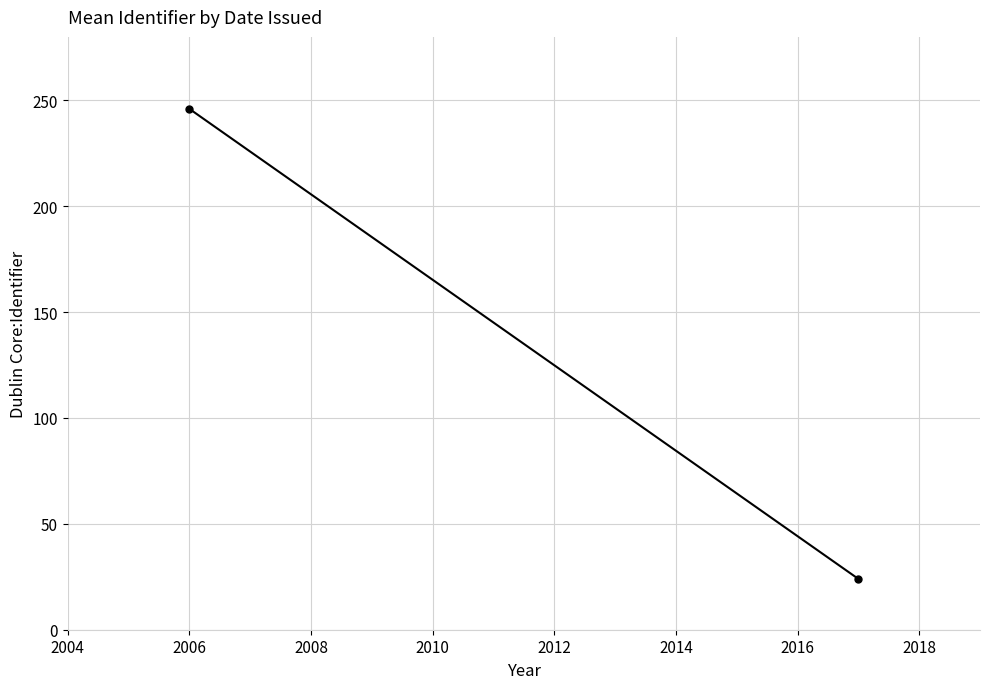

What is the maximum value shown in the chart?

246